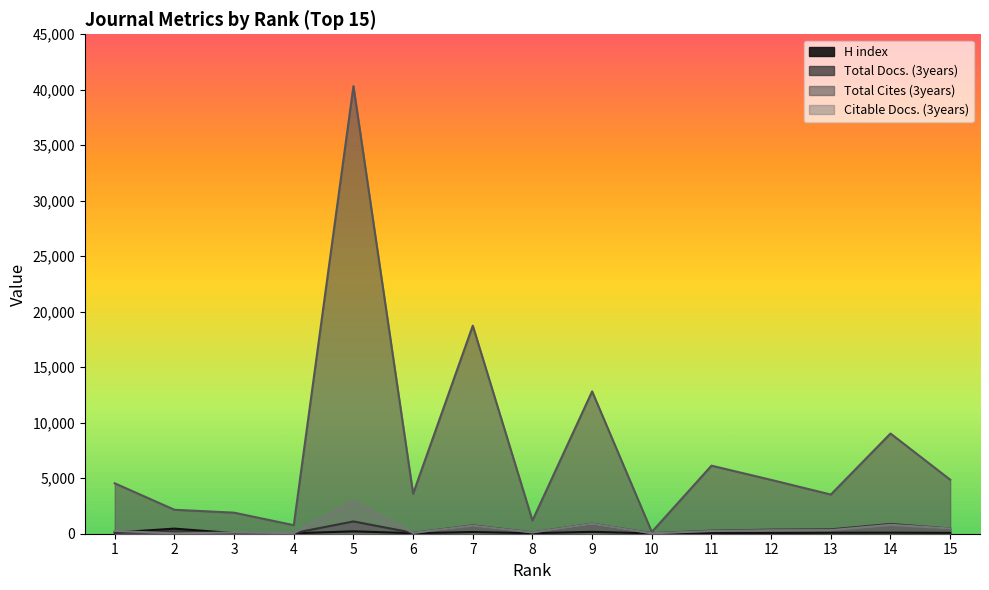

Which series has the widest spread of values?

Total Cites (3years)